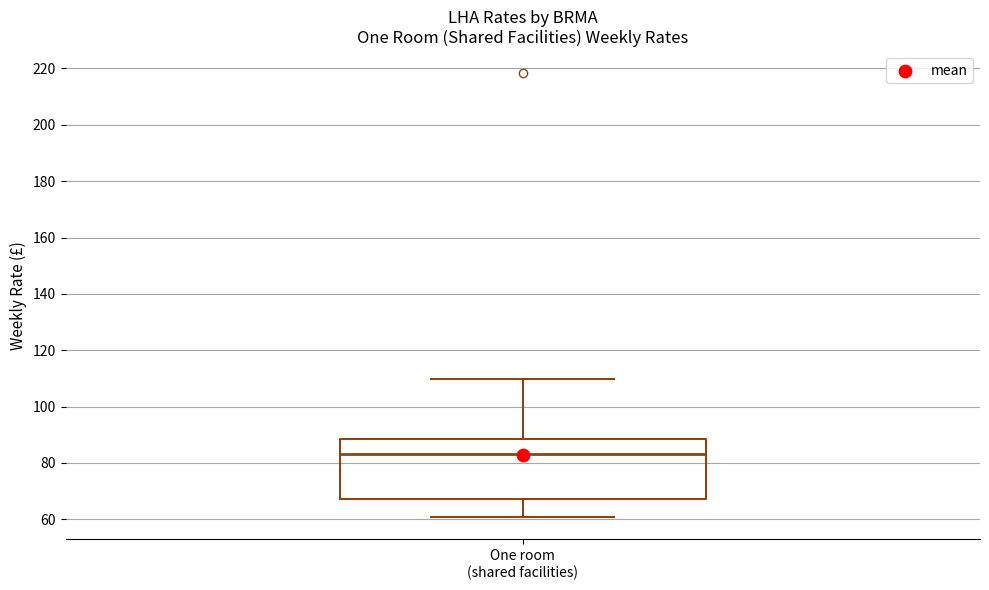

Read this box plot against the y-axis: the position of the median line, the range covered by the box, and the ends of both whiskers. The values are not printed on the chart, so give them approximately, as read against the axis.

median 84, box 68 to 88, whiskers 60 to 110